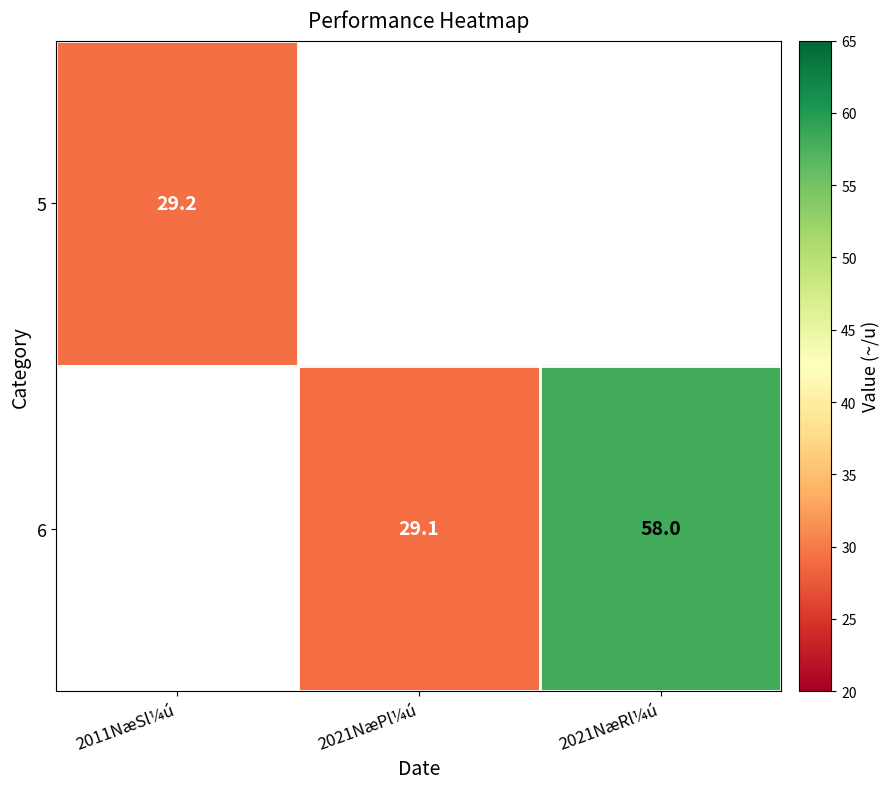

Is it true that 6 equals 29.1 at 2021NæPl¼ú?

True